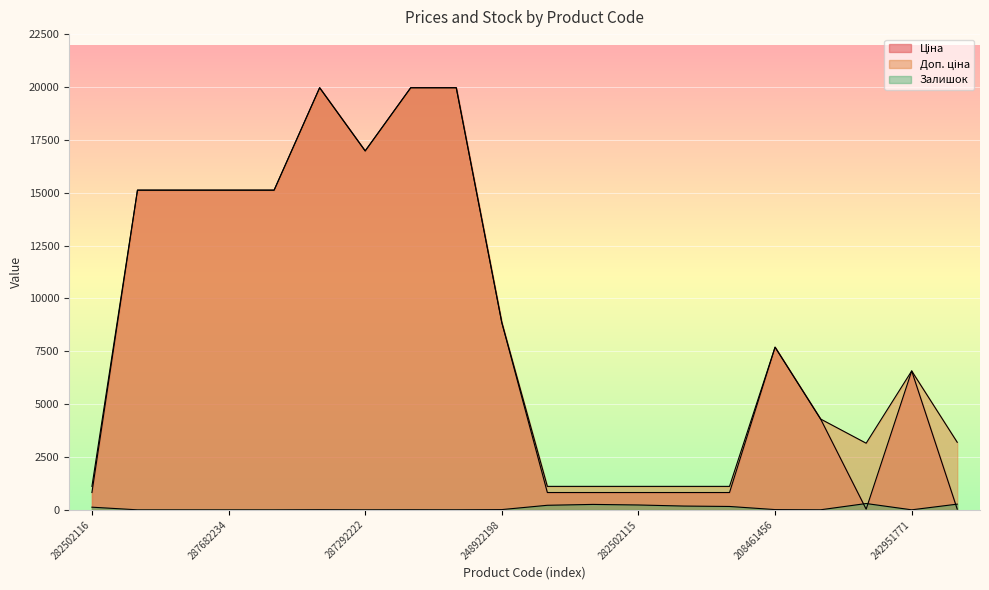

Is the value of Ціна at 282502115 greater than the value of Доп. ціна at 282502117?

No